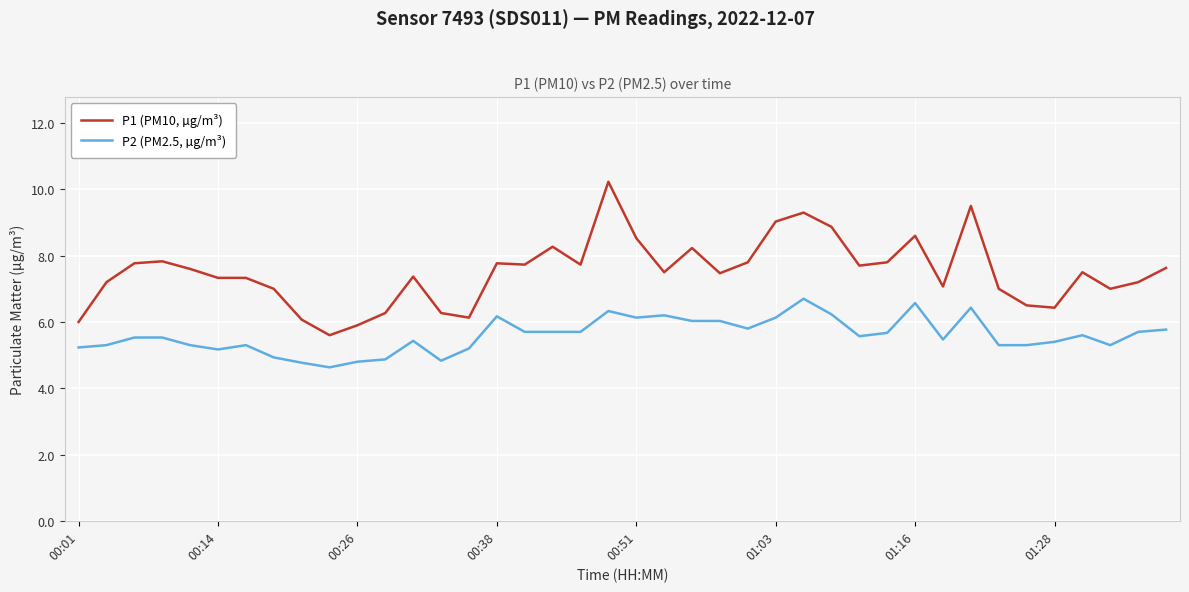

List the series in order of their overall mean, highest first.

P1 (PM10, µg/m³), P2 (PM2.5, µg/m³)